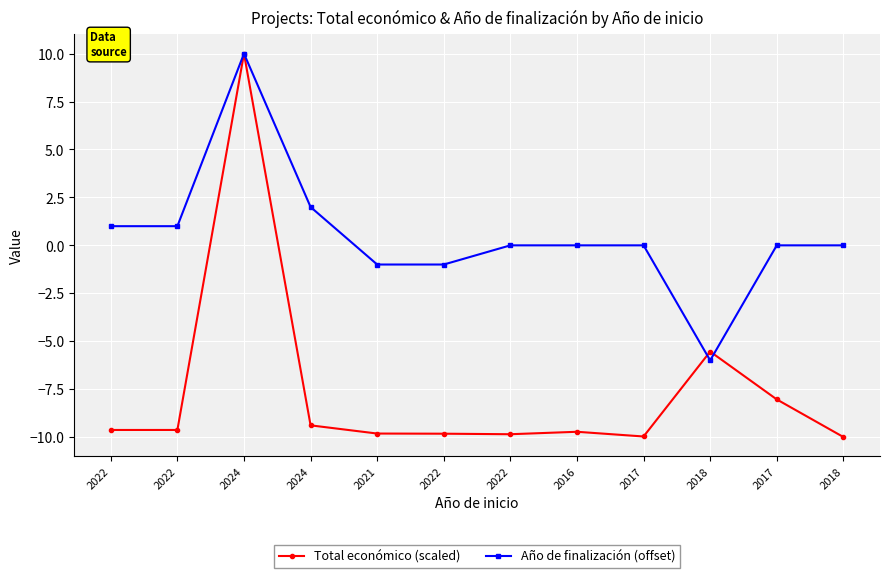

At 2016, list the series in order from smallest to largest.

Total económico (scaled), Año de finalización (offset)